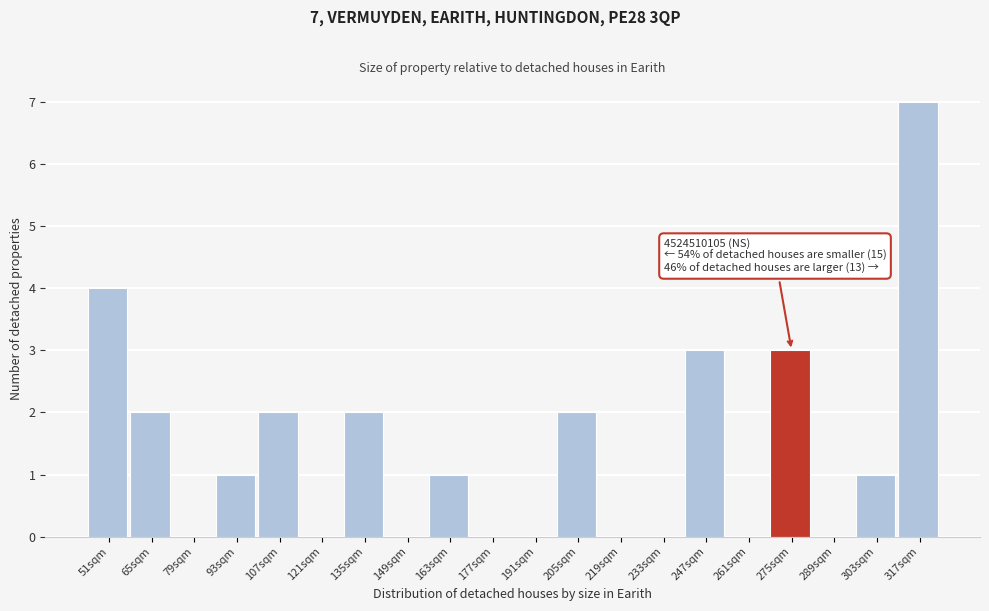

Reading right to left, list all the values displayed in this chart.

317sqm=7	303sqm=1	289sqm=0	275sqm=3	261sqm=0	247sqm=3	233sqm=0	219sqm=0	205sqm=2	191sqm=0	177sqm=0	163sqm=1	149sqm=0	135sqm=2	121sqm=0	107sqm=2	93sqm=1	79sqm=0	65sqm=2	51sqm=4